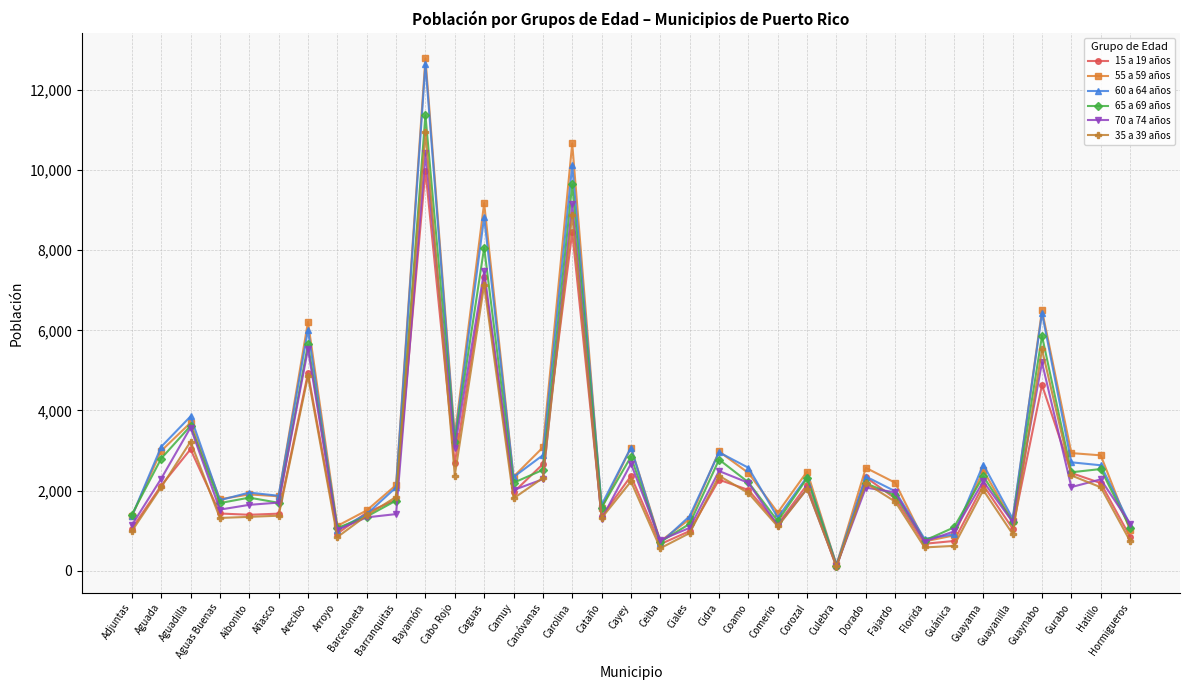

Between Canóvanas and Guayama, which series saw the biggest shift?

55 a 59 años